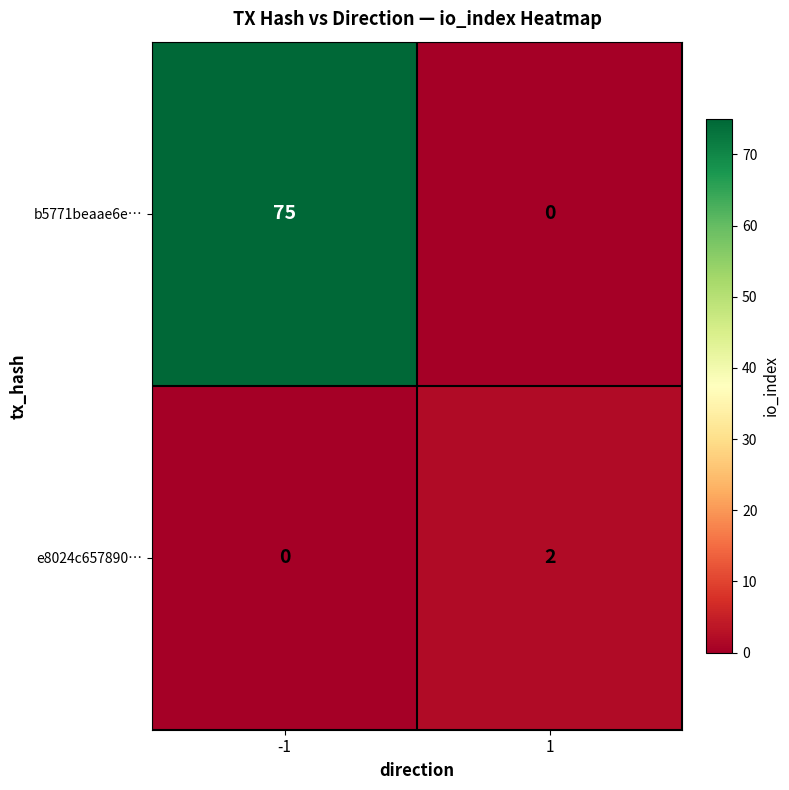

List the series in order of their overall mean, highest first.

b5771beaae6e…, e8024c657890…